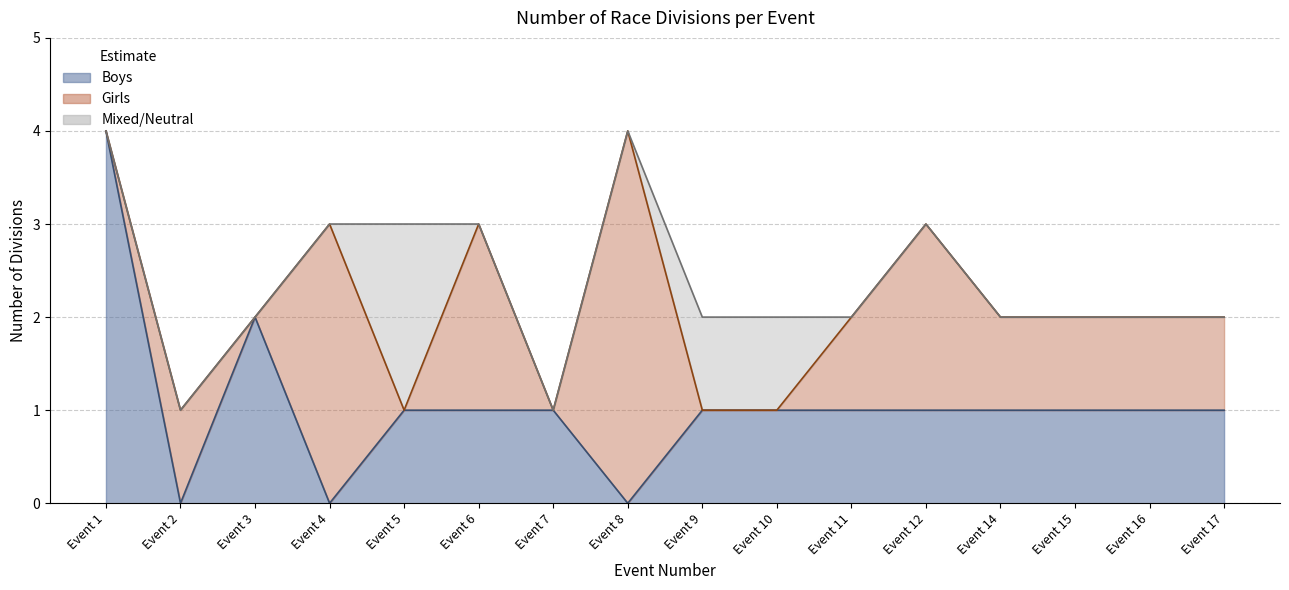

True or false: Boys has a value of 0 at Event 16.

False